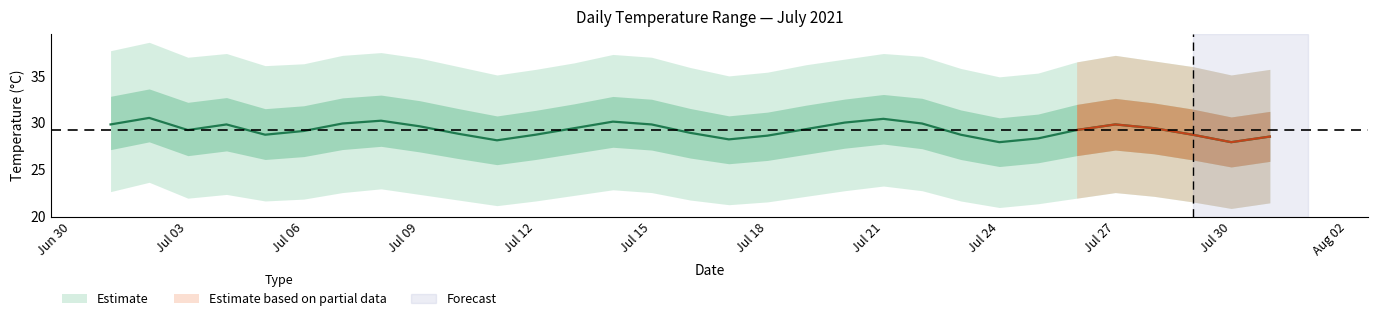

What is the sum of all daily_max values?

1091.9